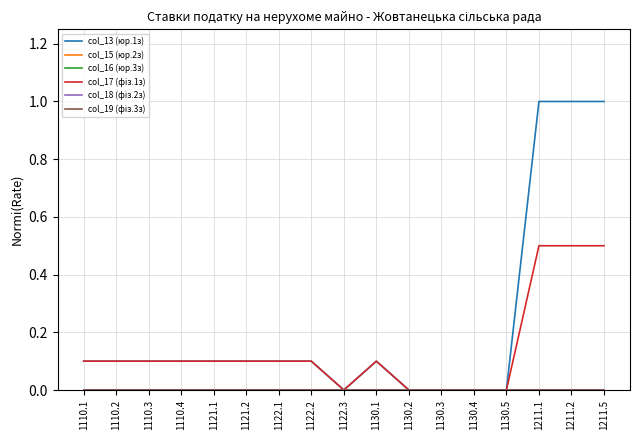

What is the sum of all col_13 (юр.1з) values?

3.9